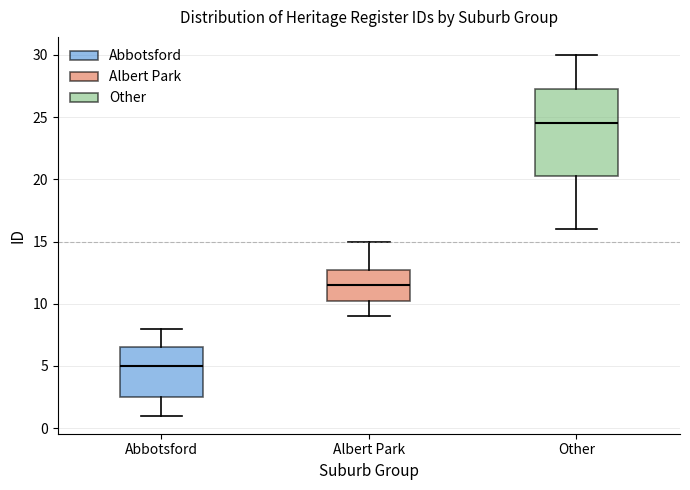

Reading left to right, read every box against the y-axis: the position of its median line, the range the box covers, and the ends of its whiskers. The values are not printed on the chart, so give them approximately, as read against the axis.

Abbotsford: median 5.0, box 2.5 to 6.5, whiskers 1.0 to 8.0
Albert Park: median 11.5, box 10.5 to 13.0, whiskers 9.0 to 15.0
Other: median 24.5, box 20.5 to 27.5, whiskers 16.0 to 30.0